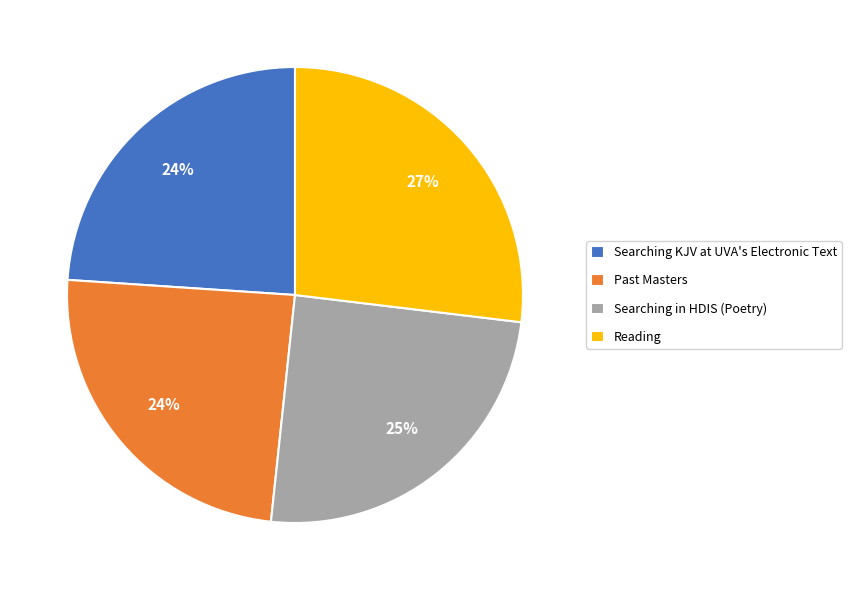

Is Past Masters the majority of the pie?

No